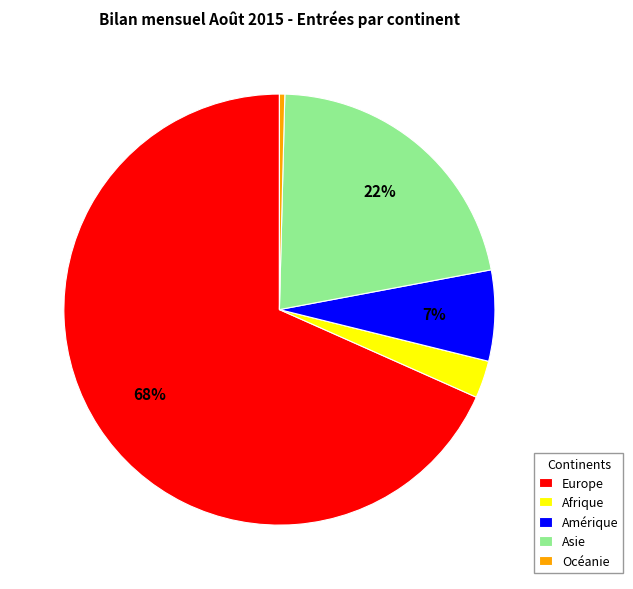

Rank the categories by value from lowest to highest.

Océanie, Afrique, Amérique, Asie, Europe